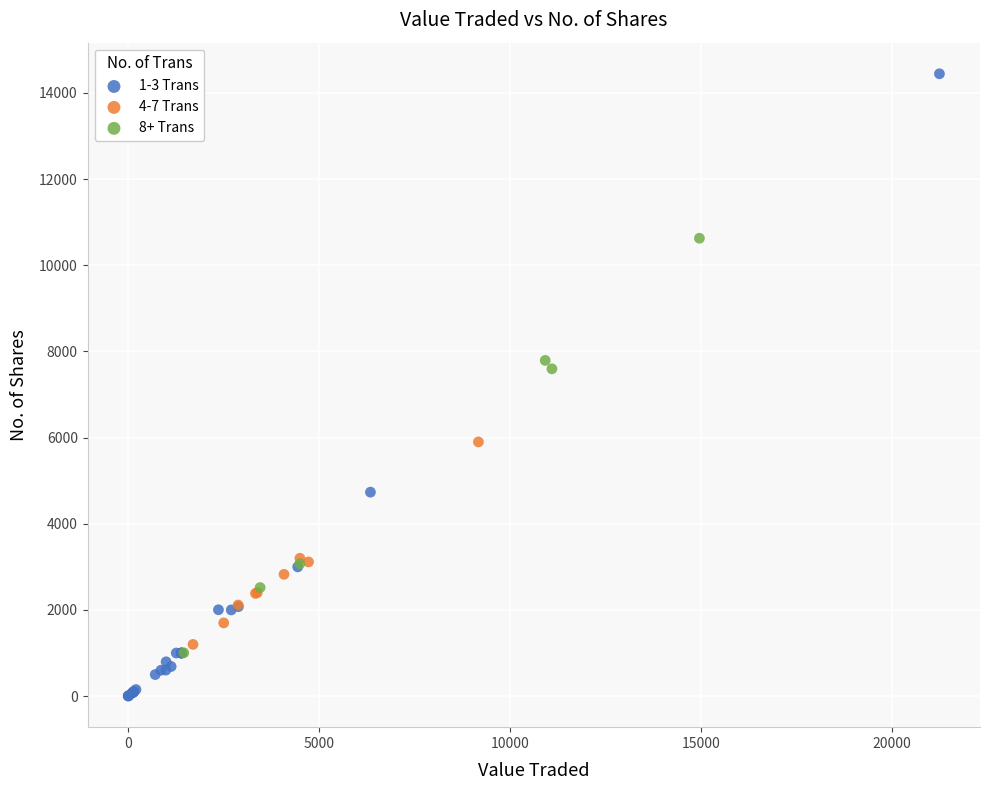

What are all the series names shown in the legend?

1-3 Trans, 4-7 Trans, 8+ Trans